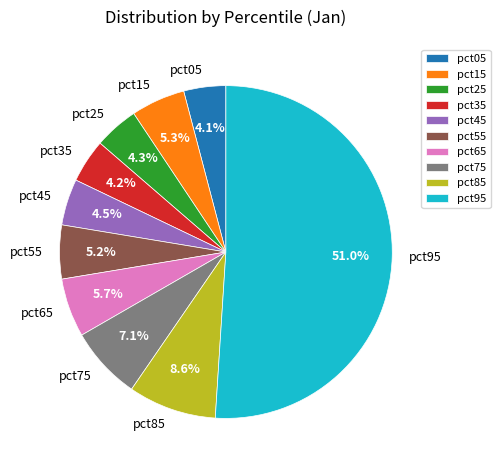

Is it true that pct35 is 4% of the pie?

True